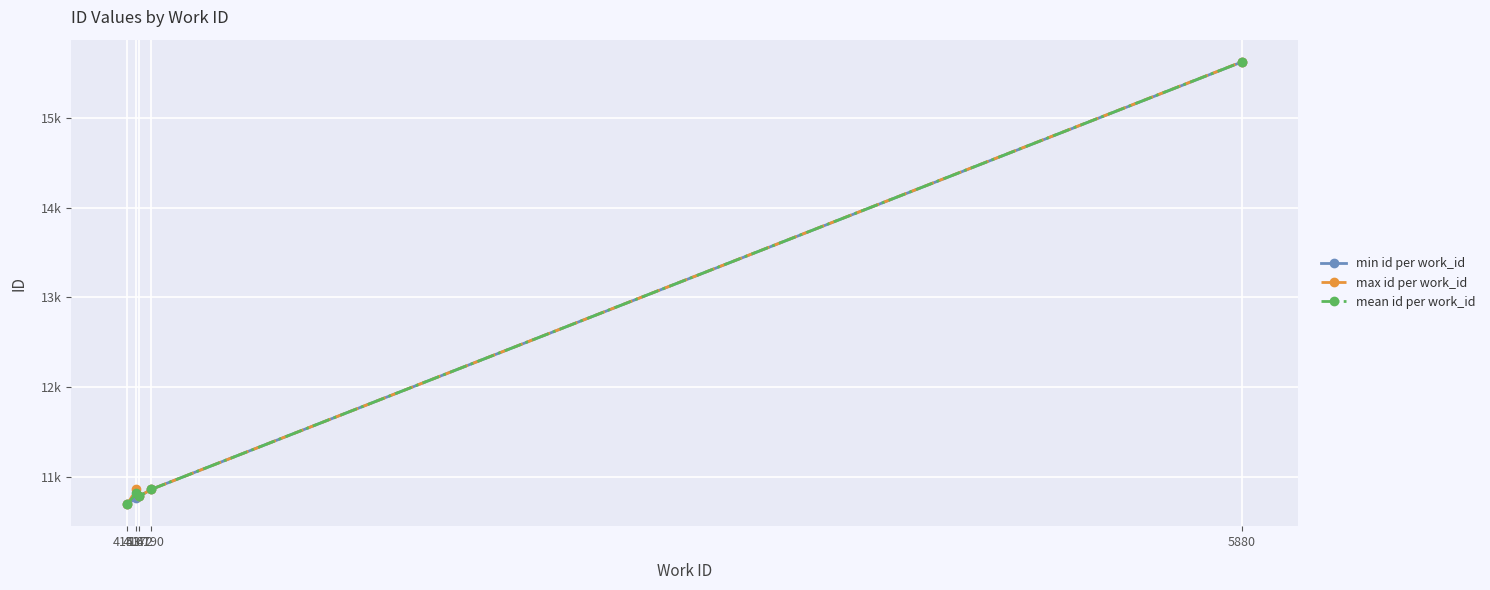

Is this an area chart (filled region under the line)?

No